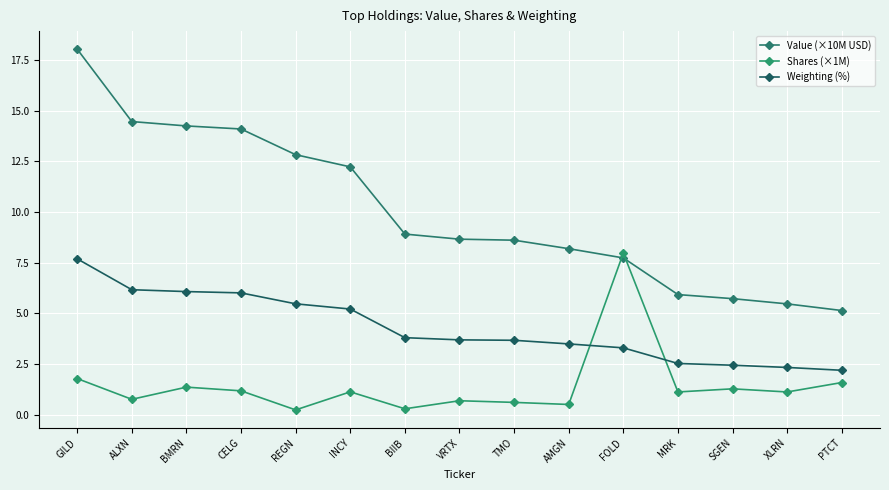

How many series are shown in this chart?

3